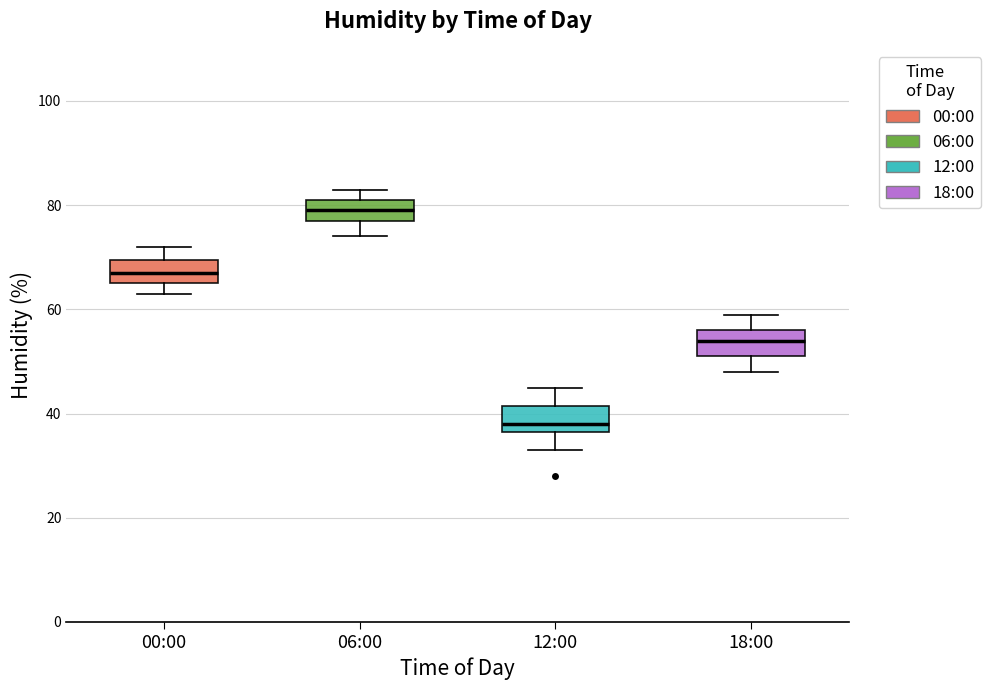

Where does the upper whisker of the box for 18:00 end on the y-axis? The values are not printed on the chart, so give them approximately, as read against the axis.

60